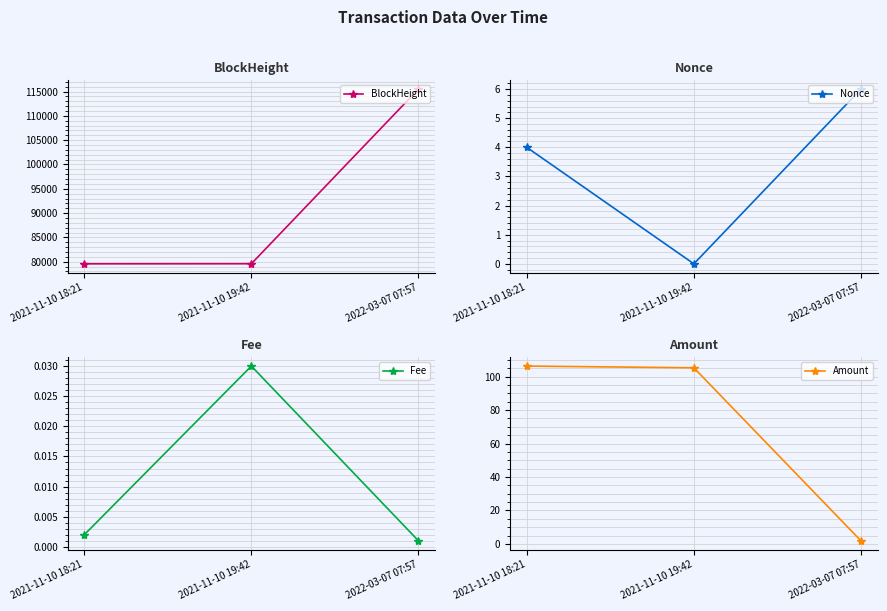

Is it true that Fee equals 0.0 at 2022-03-07 07:57?

True